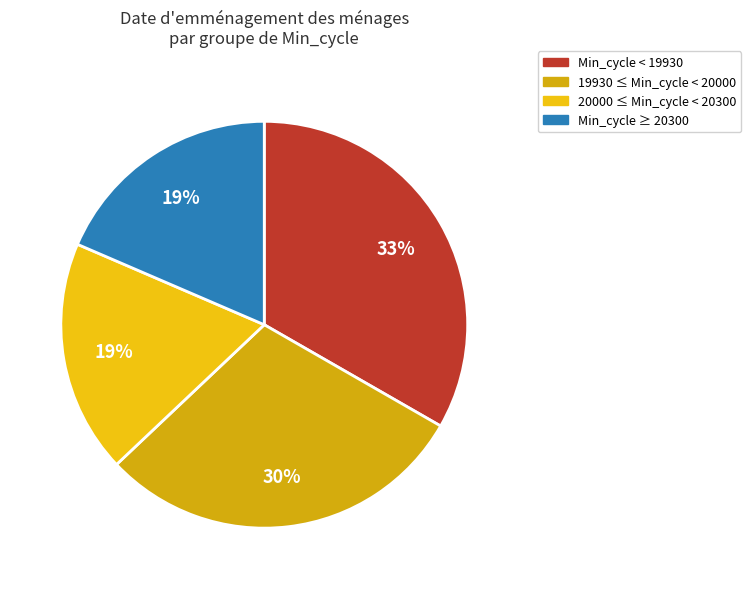

Count the number of slices in the pie.

4